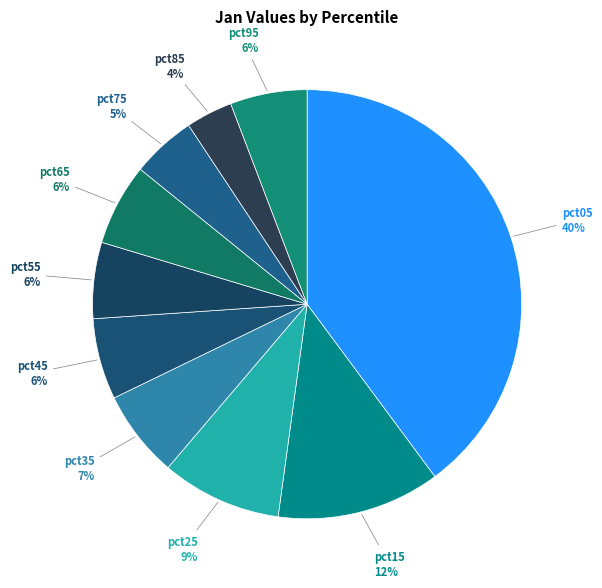

Is pct85 the majority of the pie?

No